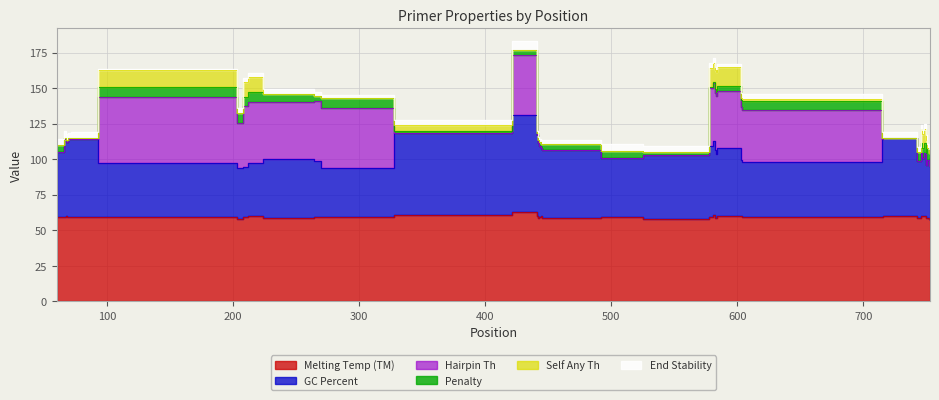

Between 21 and 33, which series saw the biggest shift?

PRIMER_LEFT_0_SELF_ANY_TH